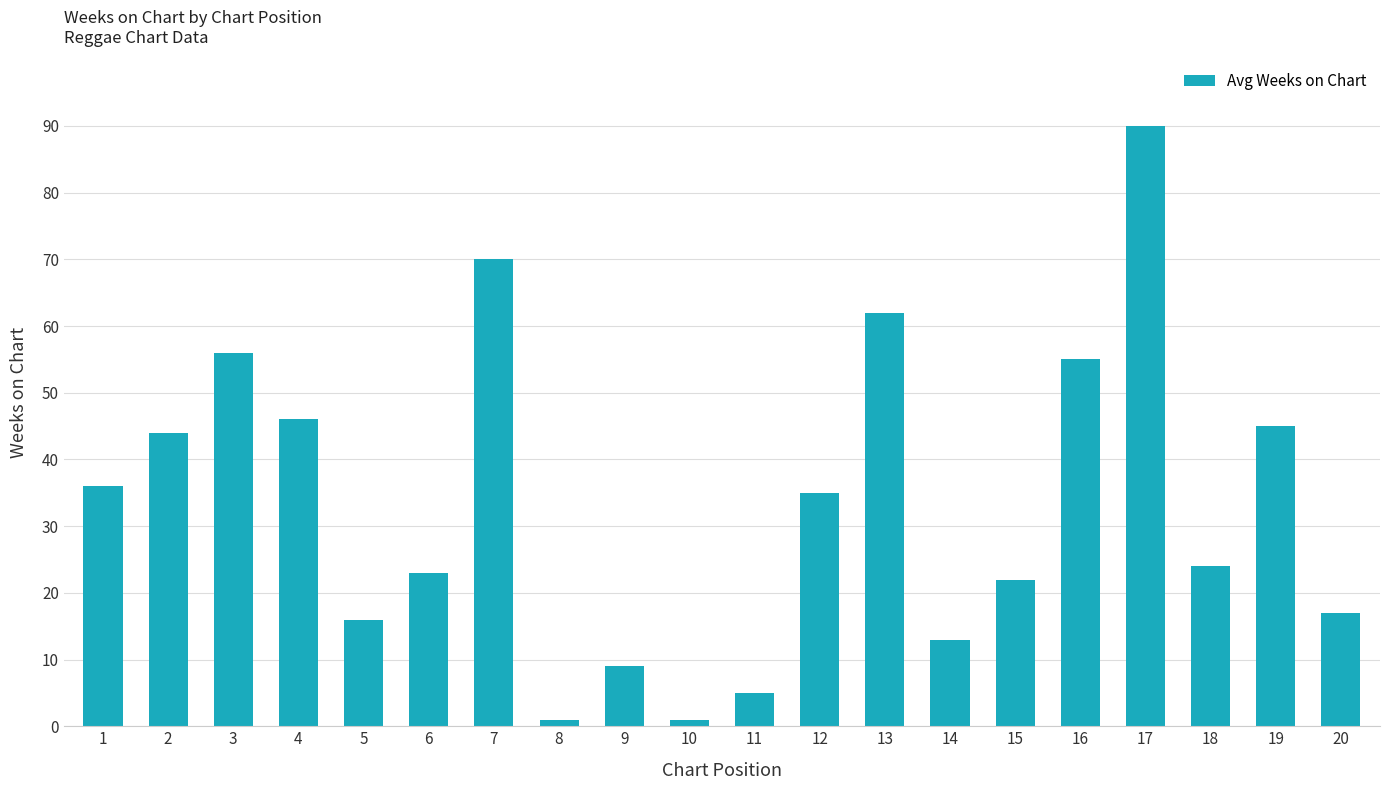

What is the sum of all values?

670